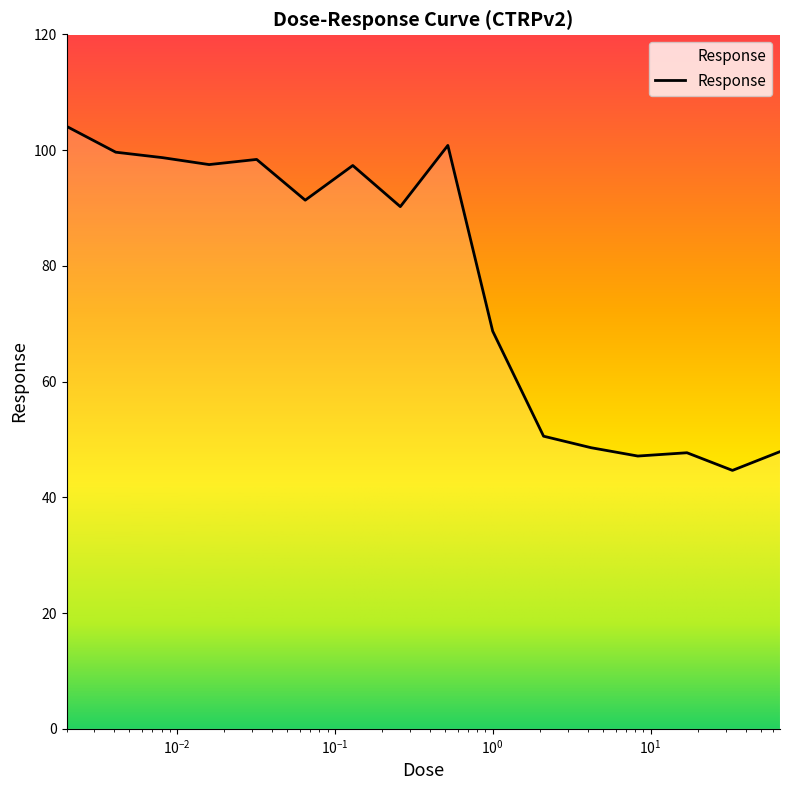

What is the maximum value shown in the chart?

104.1